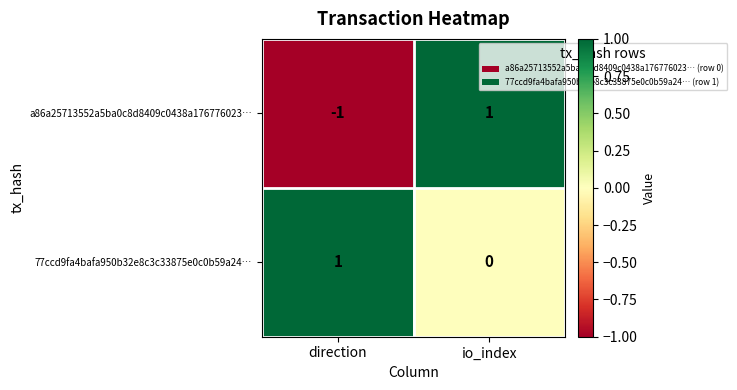

Reading right to left, what are all the values shown in this chart?

a86a25713552a5ba0c8d8409c0438a176776023…: 1	-1
77ccd9fa4bafa950b32e8c3c33875e0c0b59a24…: 0	1